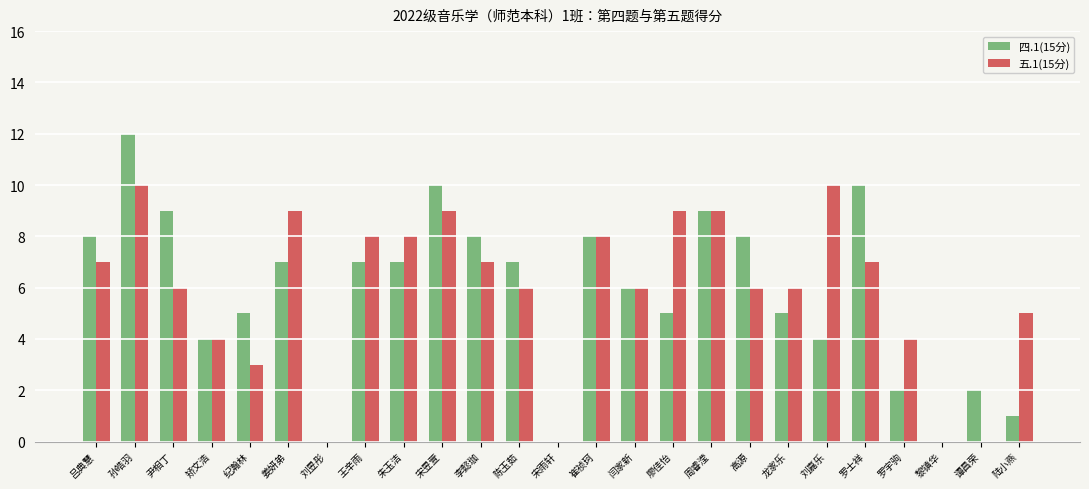

What are all the series names shown in the legend?

四.1(15分), 五.1(15分)